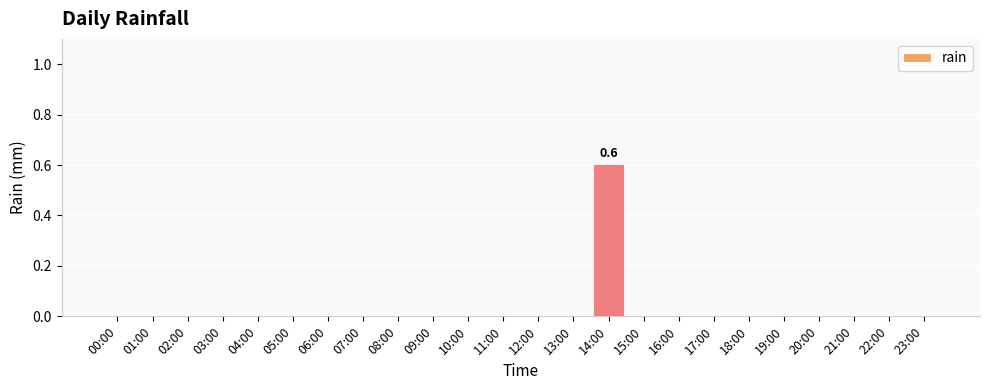

Are the bars horizontal?

No